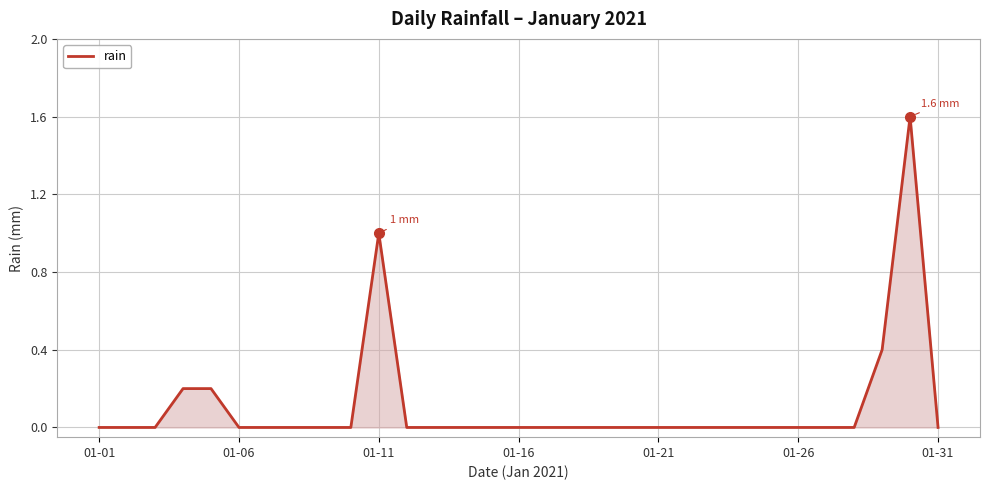

What is the difference between the maximum and minimum values?

1.6